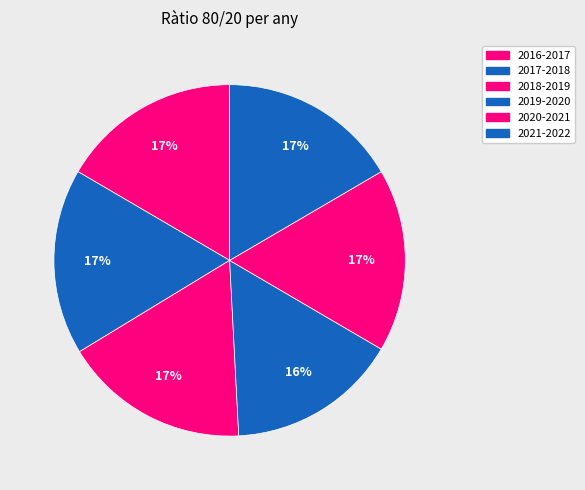

To the nearest percent, what is the difference between the largest and smallest slice percentages?

1%